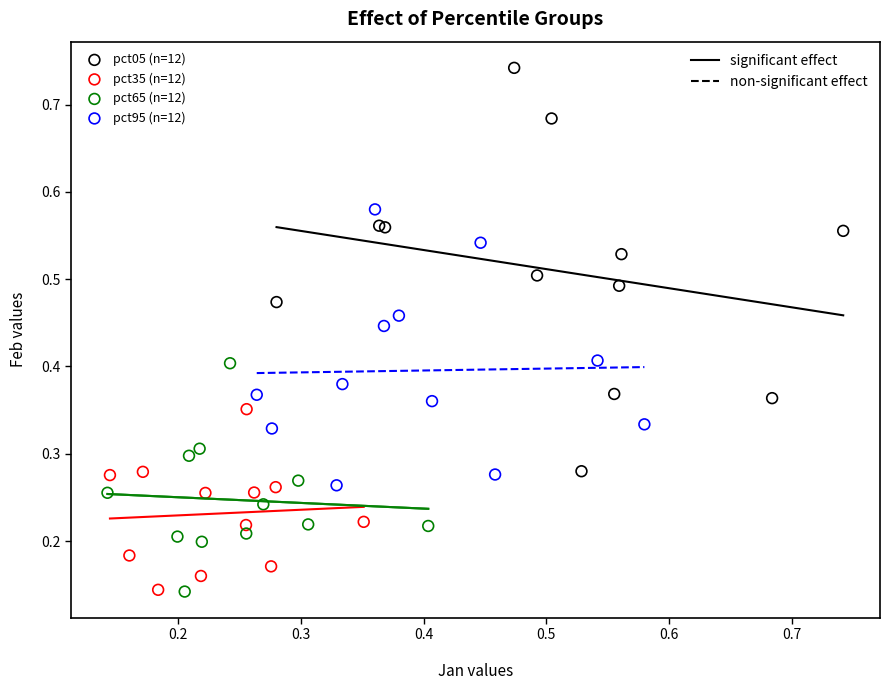

What are all the series names shown in the legend?

pct05 (n=12), pct35 (n=12), pct65 (n=12), pct95 (n=12)